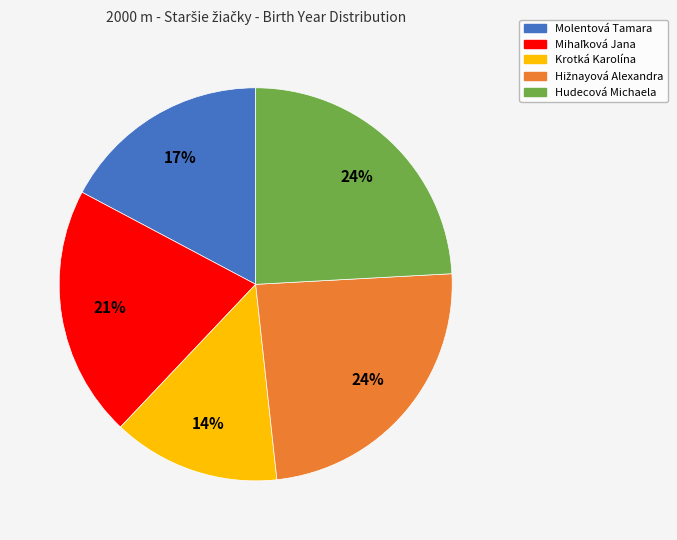

What percentage is the Molentová Tamara slice, to the nearest percent?

17%